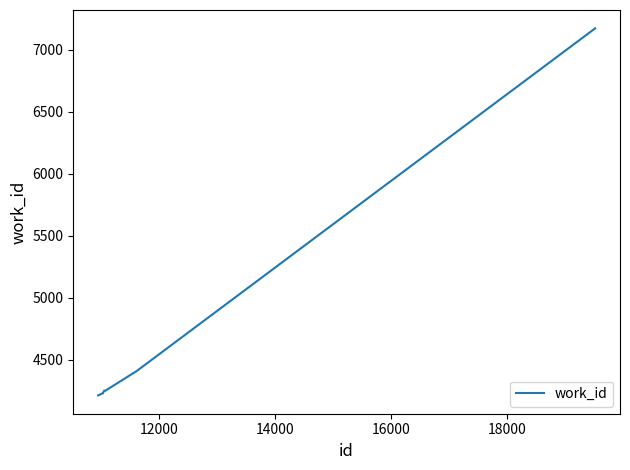

What is the smallest value displayed?

4212